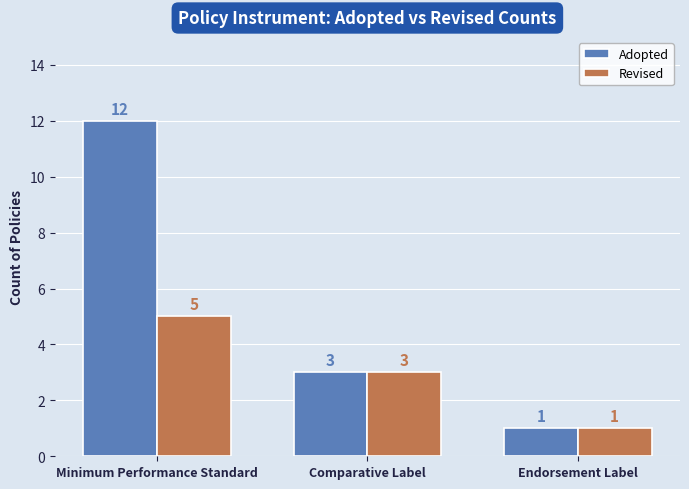

What is the difference between the maximum and minimum values in the Adopted series?

11